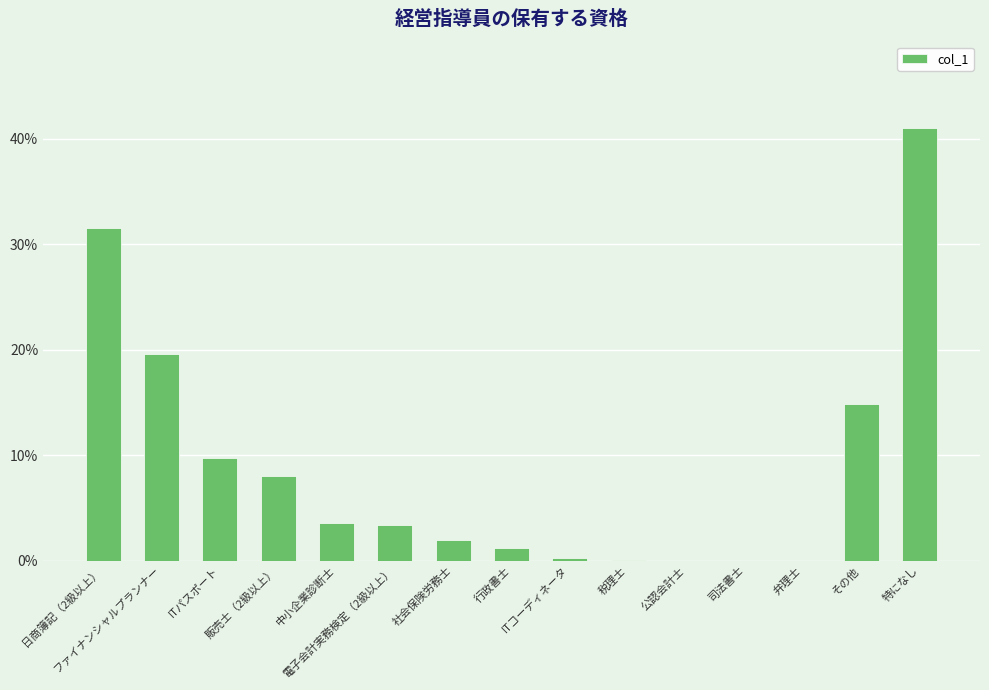

List the labels in order of value, largest first.

特になし, 日商簿記（2級以上）, ファイナンシャルプランナー, その他, ITパスポート, 販売士（2級以上）, 中小企業診断士, 電子会計実務検定（2級以上）, 社会保険労務士, 行政書士, ITコーディネータ, 税理士, 公認会計士, 司法書士, 弁理士